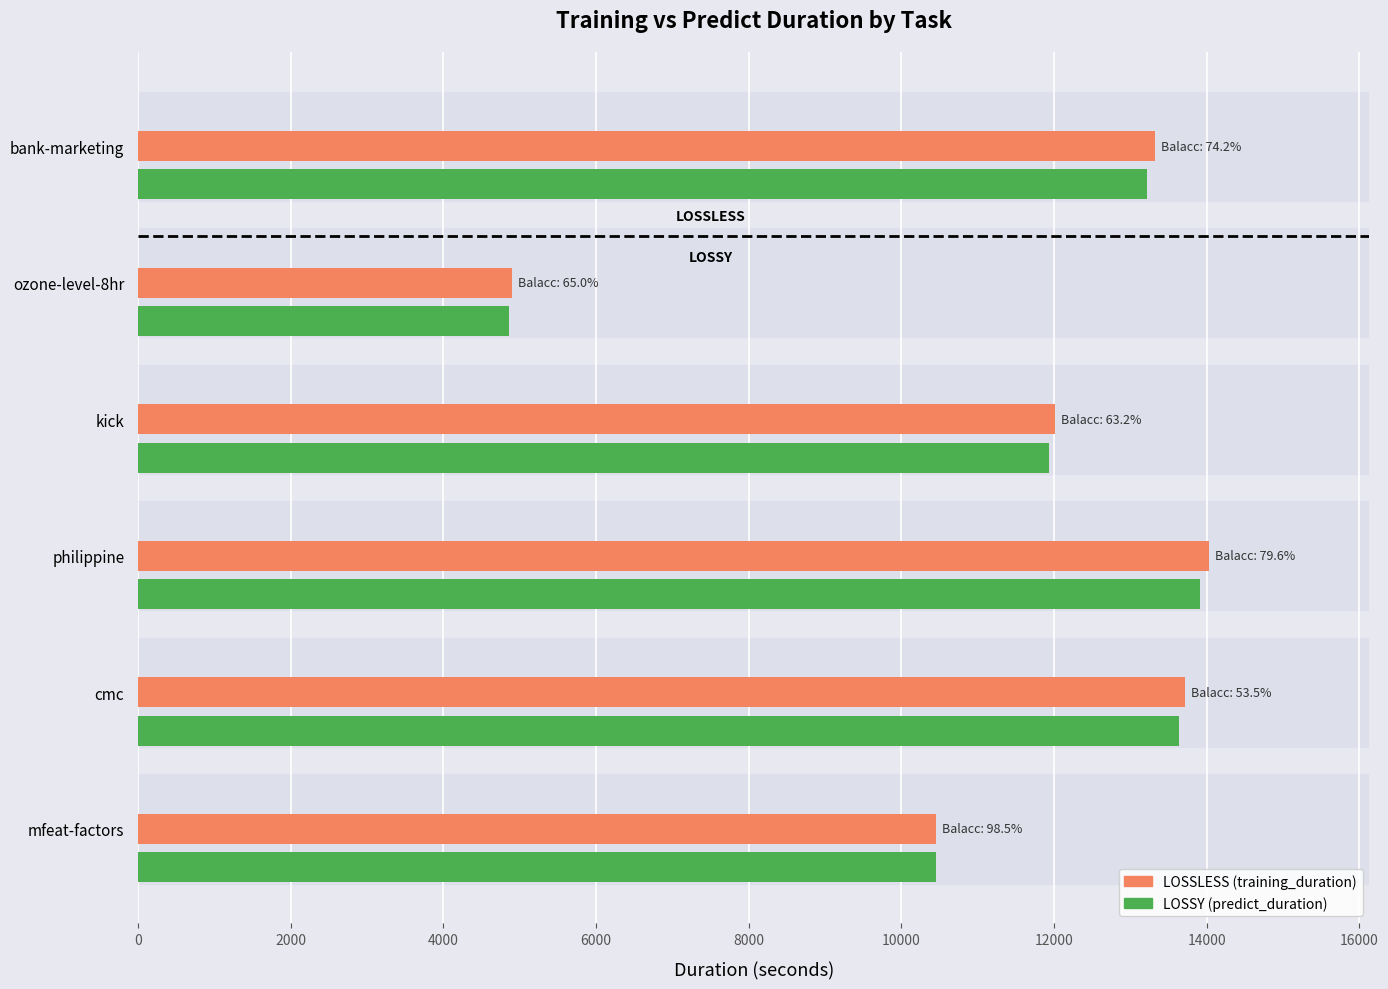

What is the spread (max minus min) of values at kick?

81.1